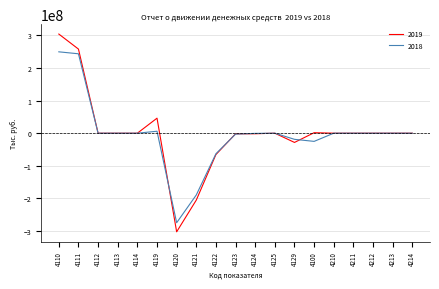

Is it true that 2018 equals 0.0 at 4210?

True